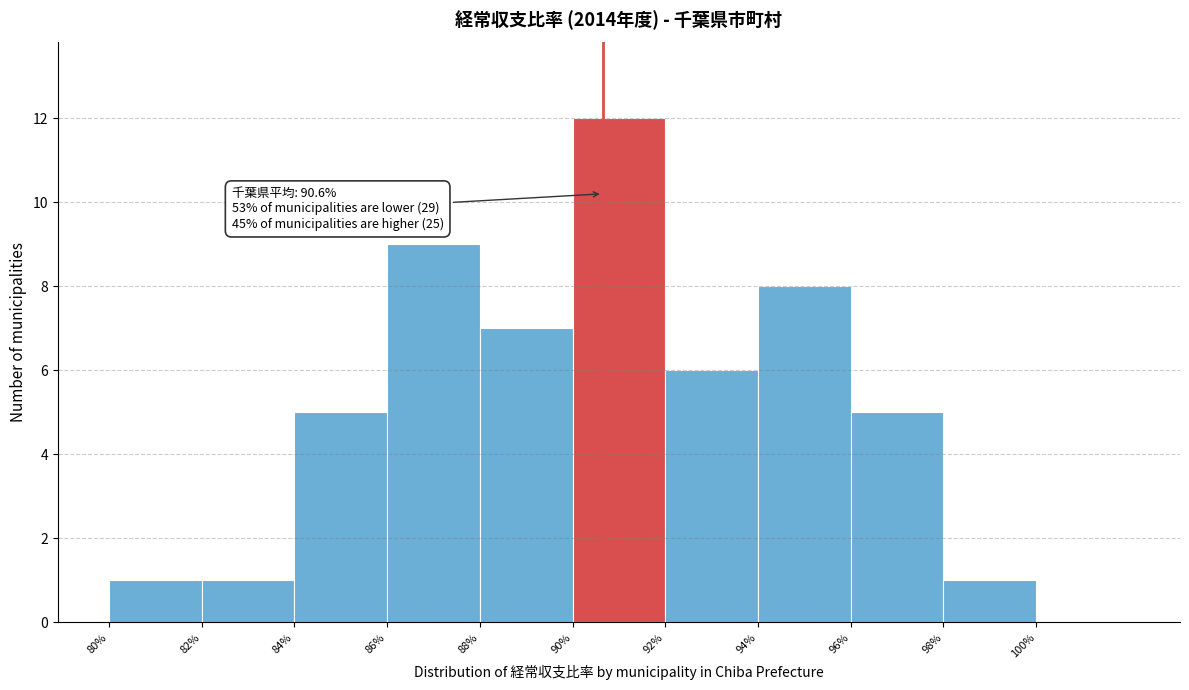

Over which range of the x-axis is the bar tallest?

90 to 92